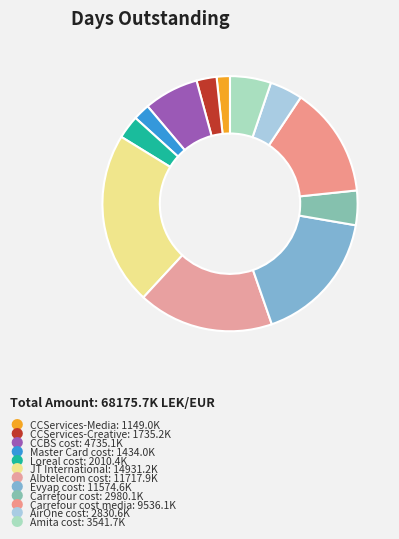

Is there any slice that represents more than half of the pie?

No